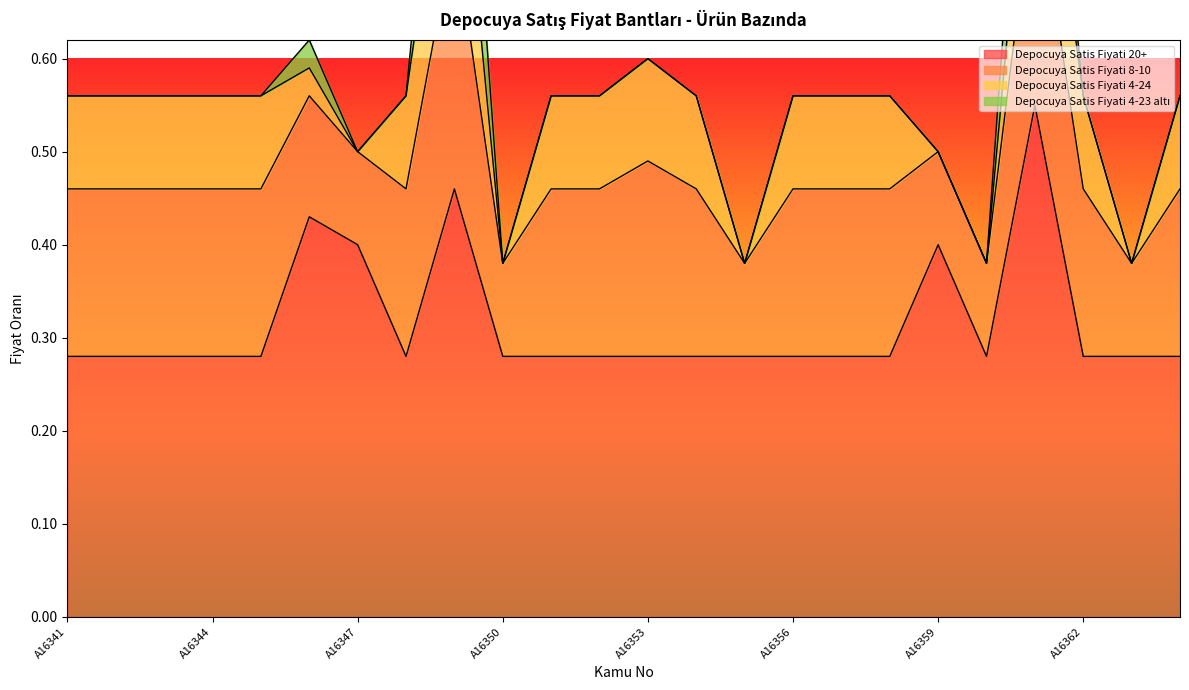

Count the Depocuya Satis Fiyati 4-23 altı values in the range 0 to 1.

24